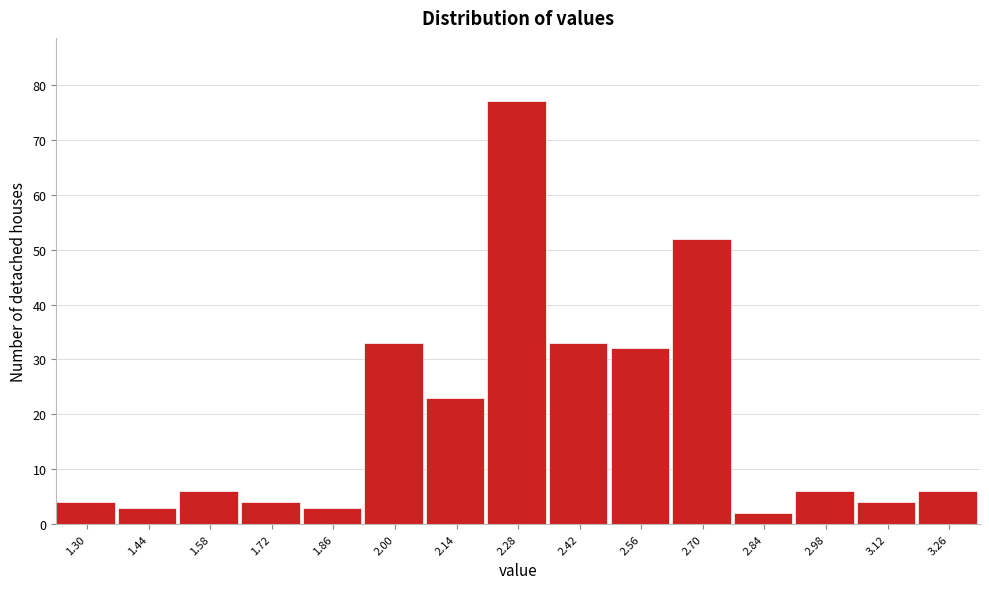

Reading left to right, extract all data points from this chart.

1.30=4	1.44=3	1.58=6	1.72=4	1.86=3	2.00=33	2.14=23	2.28=77	2.42=33	2.56=32	2.70=52	2.84=2	2.98=6	3.12=4	3.26=6